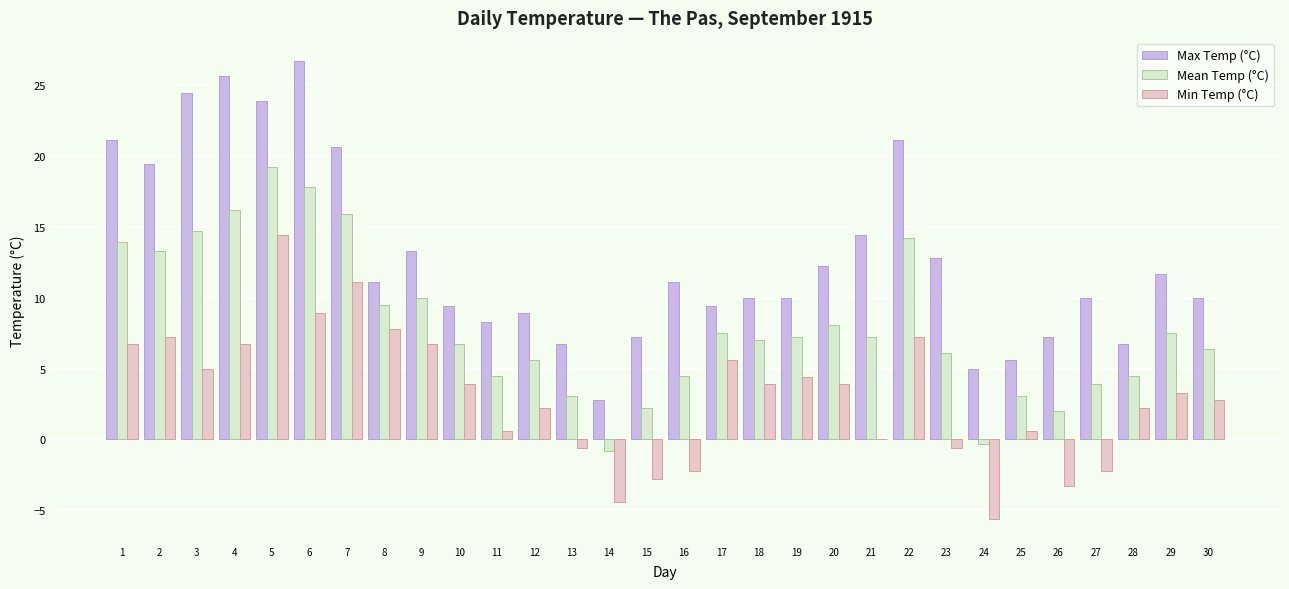

Which series changed the most between 3 and 4?

Min Temp (°C)